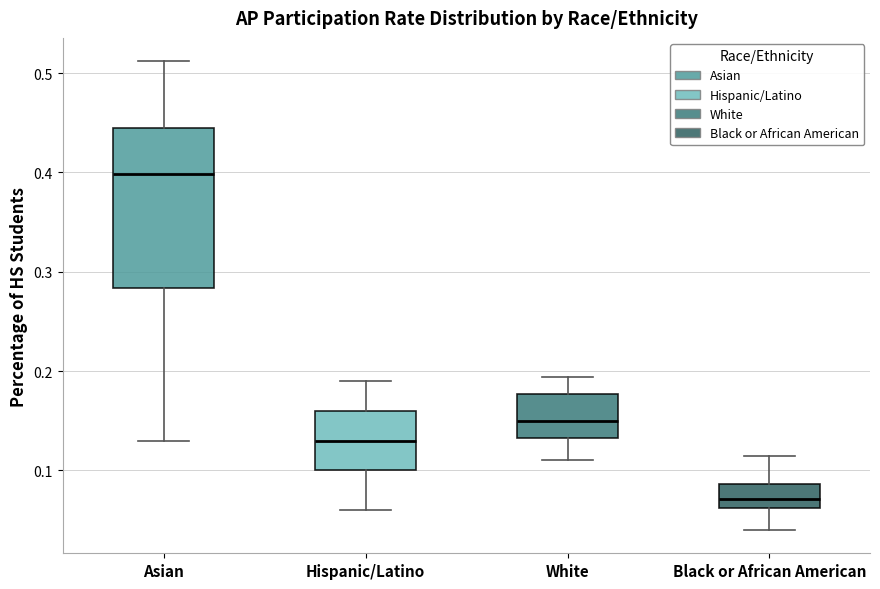

Where does the upper whisker of the box for Hispanic/Latino end on the y-axis? The values are not printed on the chart, so give them approximately, as read against the axis.

0.19